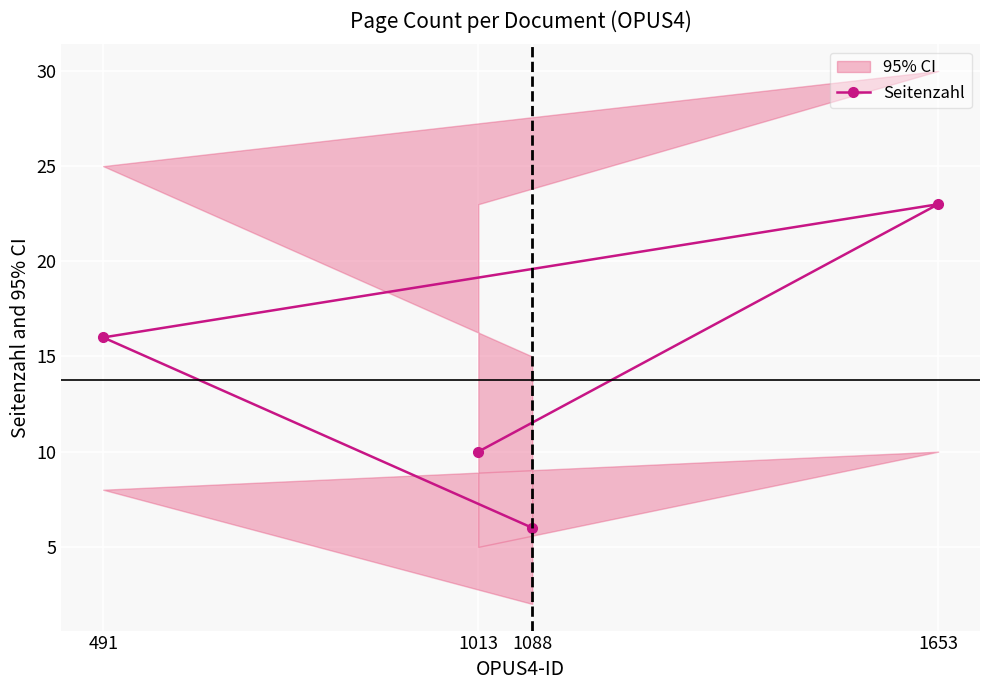

Read the value at 491.

16